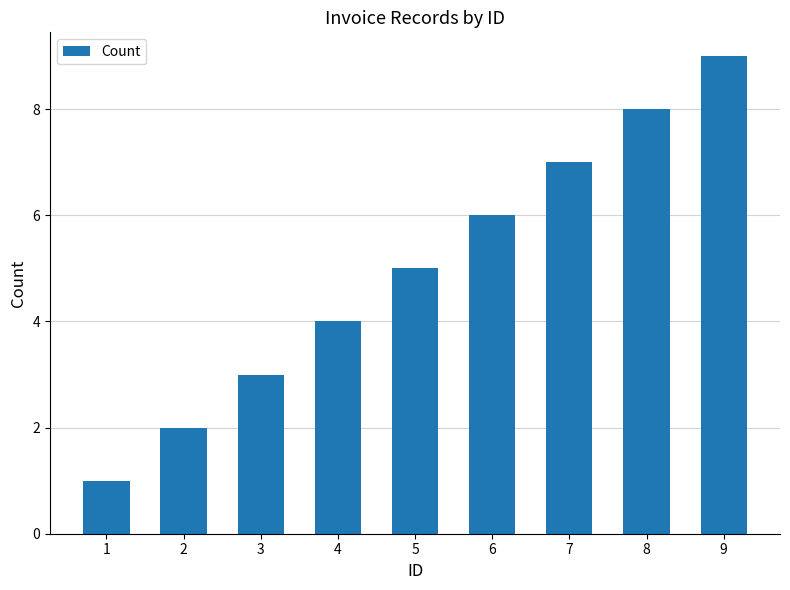

Read the value at 2.

2